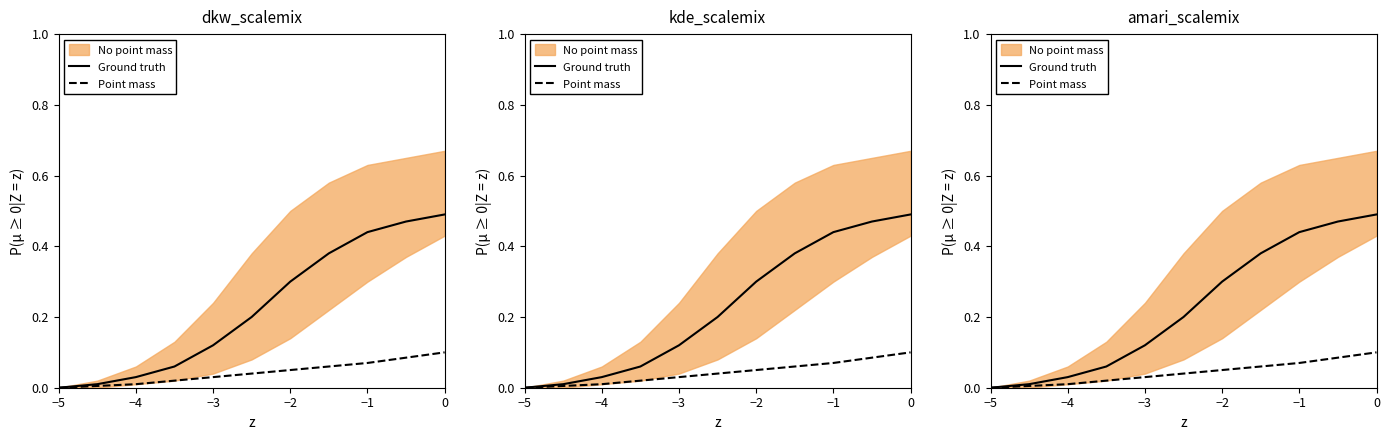

What is the label of the 11th point from the right?

−5